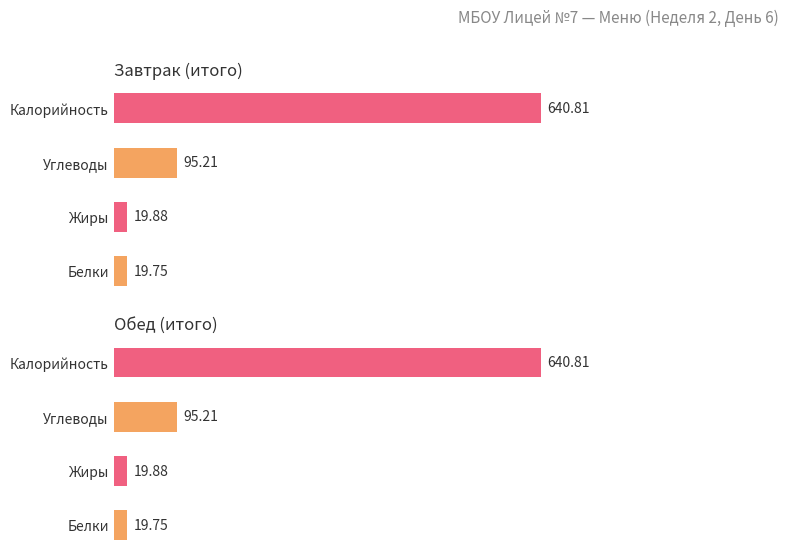

The value of Жиры at Завтрак is 19.9. True or false?

True